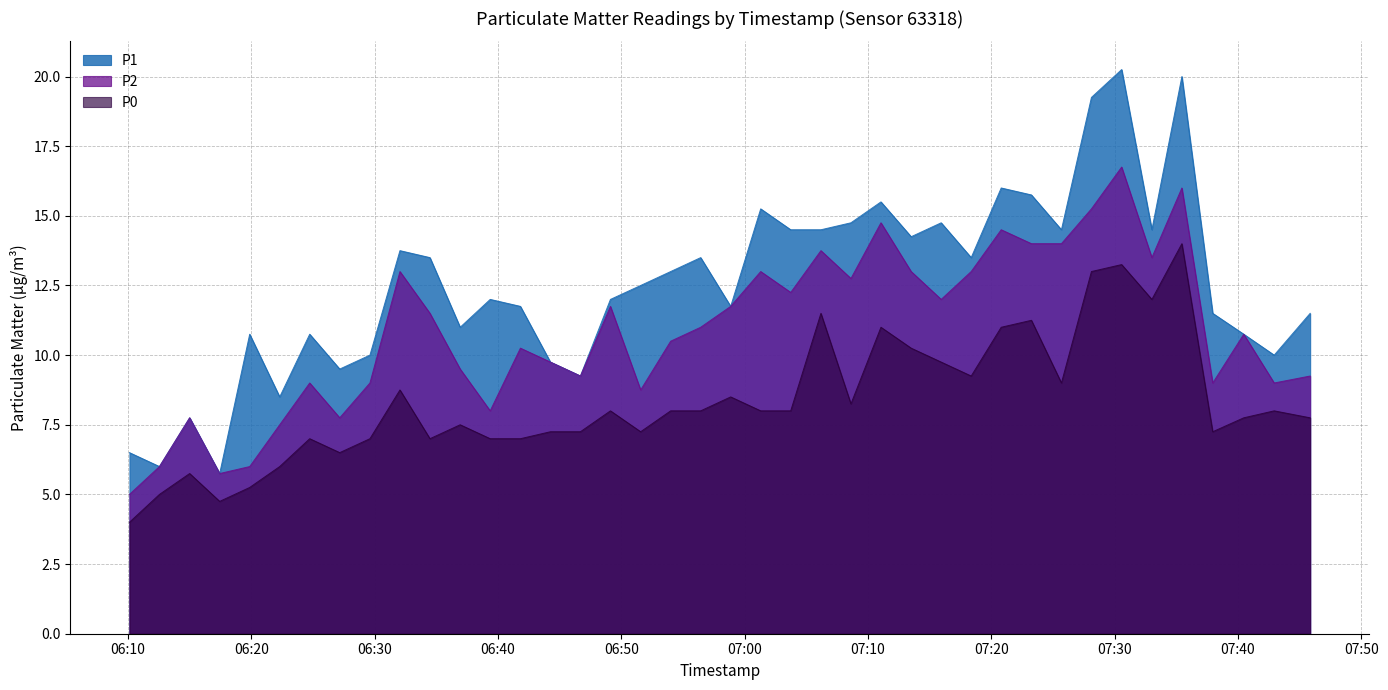

What is the total value across all series at 2022-11-02T07:25:41?

37.5